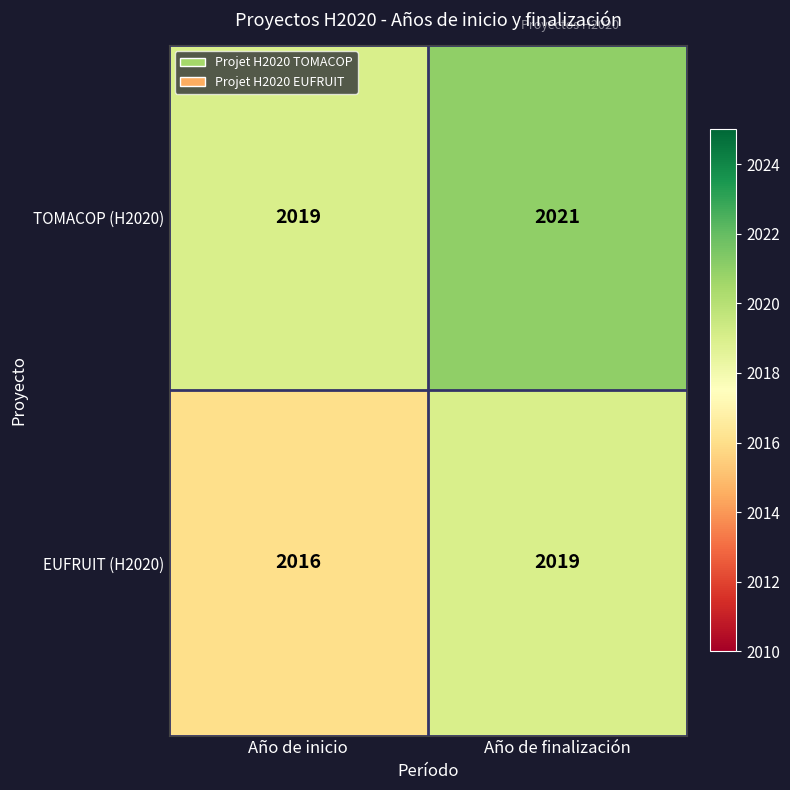

Reading left to right, what are all the values shown in this chart?

TOMACOP (H2020): 2019	2021
EUFRUIT (H2020): 2016	2019